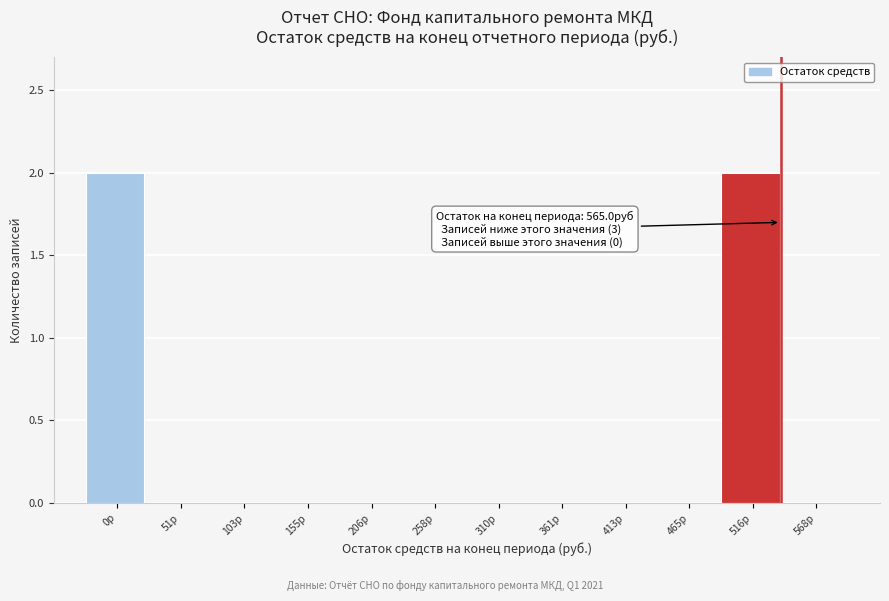

Reading right to left, list all the values displayed in this chart.

568р=0	516р=2	465р=0	413р=0	361р=0	310р=0	258р=0	206р=0	155р=0	103р=0	51р=0	0р=2